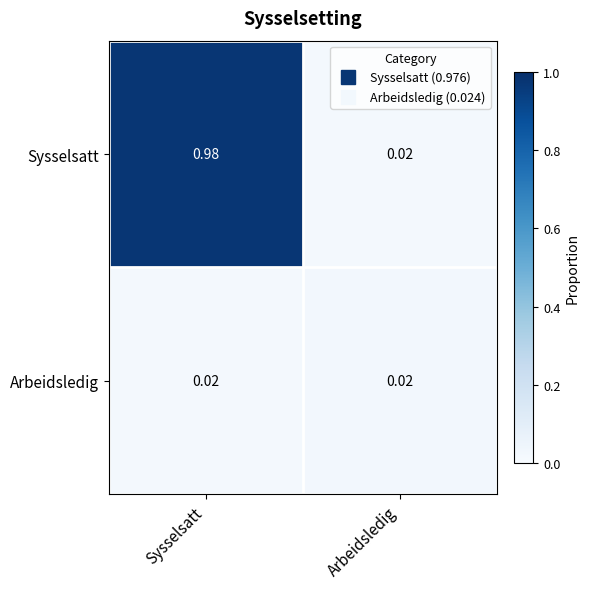

How many categories are shown in the chart?

2